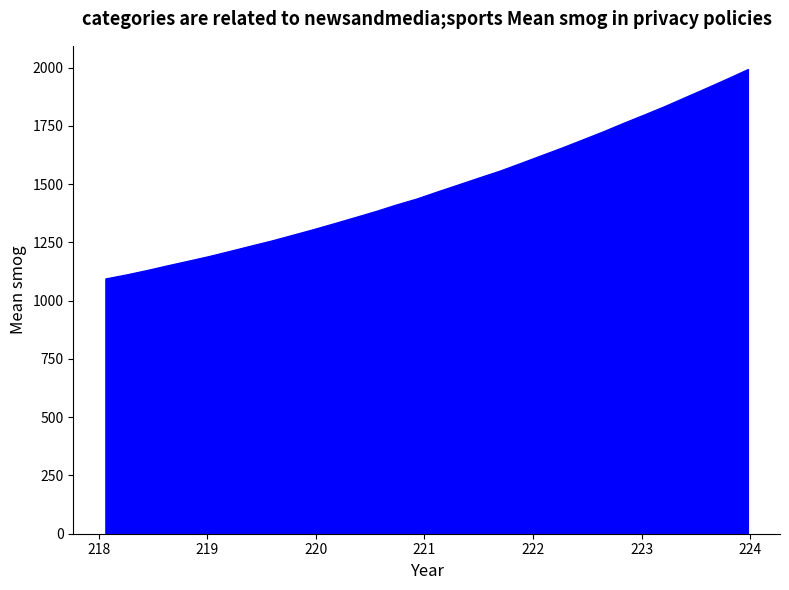

Which has a higher value, 222.4538 or 219.9712?

222.4538